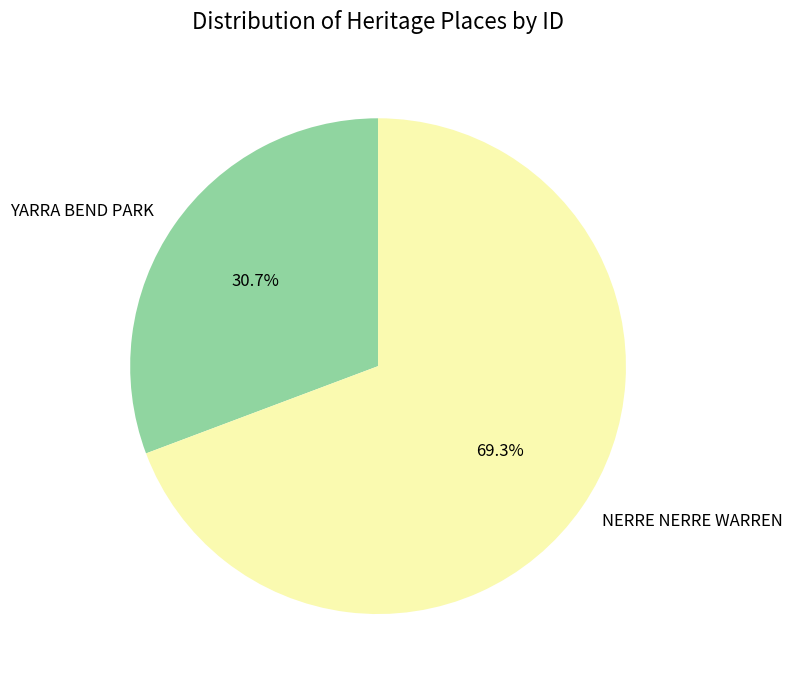

How many segments does this pie chart have?

2